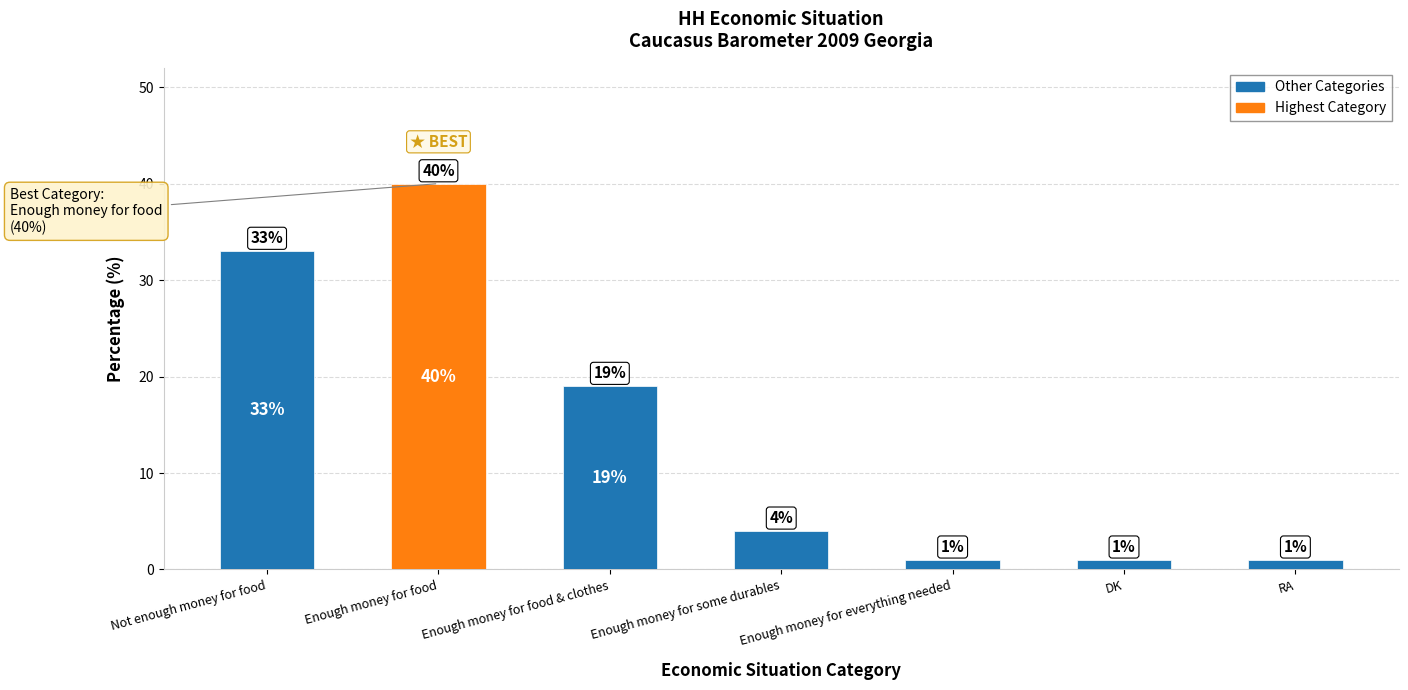

Reading right to left, transcribe all the data shown in this chart.

1	1	1	4	19	40	33